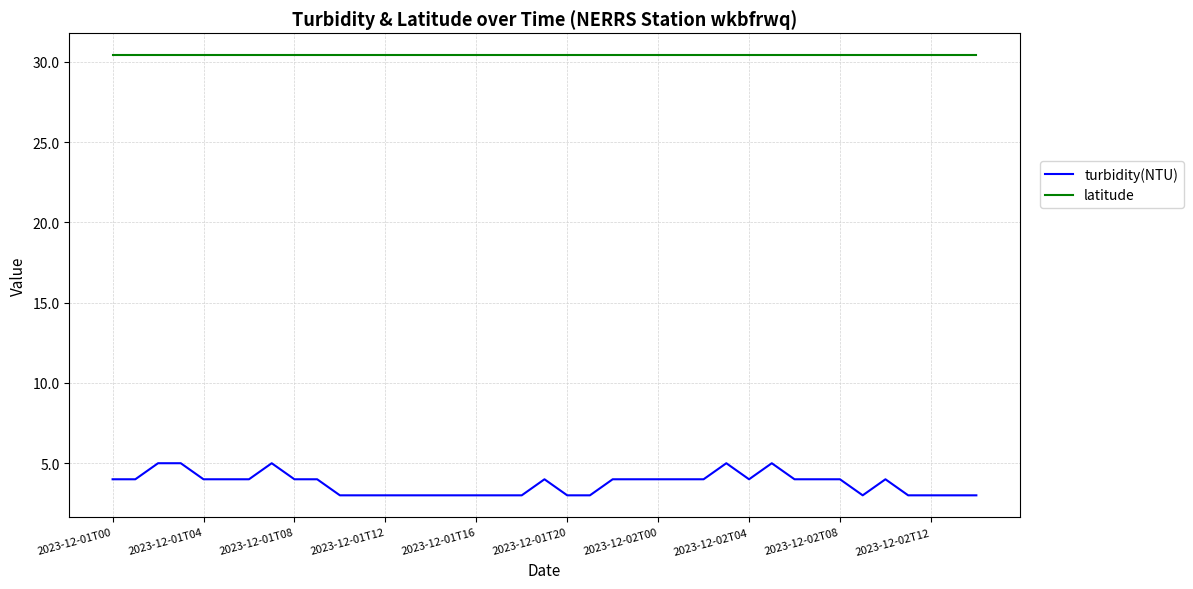

True or false: latitude and turbidity(NTU) cross at least once.

False